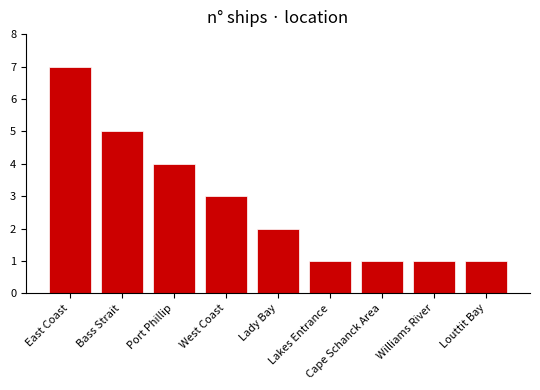

Approximately how many times larger is the value at Port Phillip compared to Lakes Entrance?

4.0